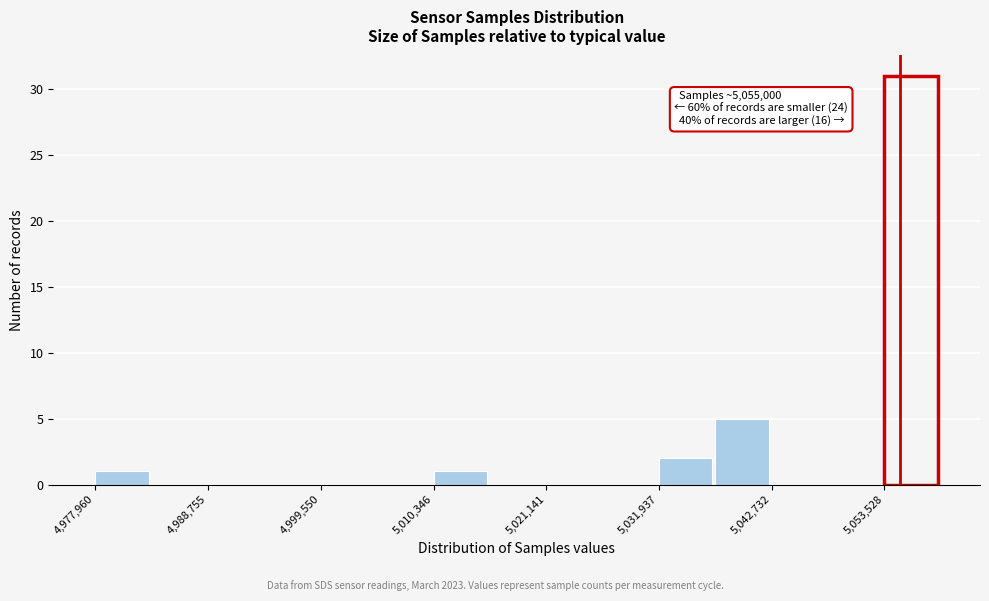

Around what value on the x-axis is the tallest bar? Give the approximate position of its centre, as read against the axis.

5056000